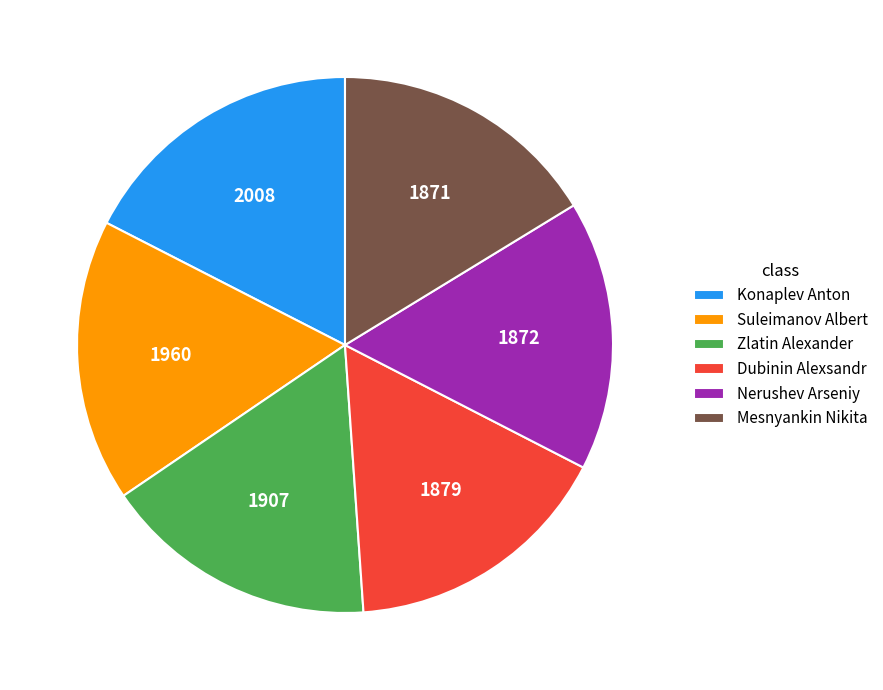

Is there any slice that represents more than half of the pie?

No